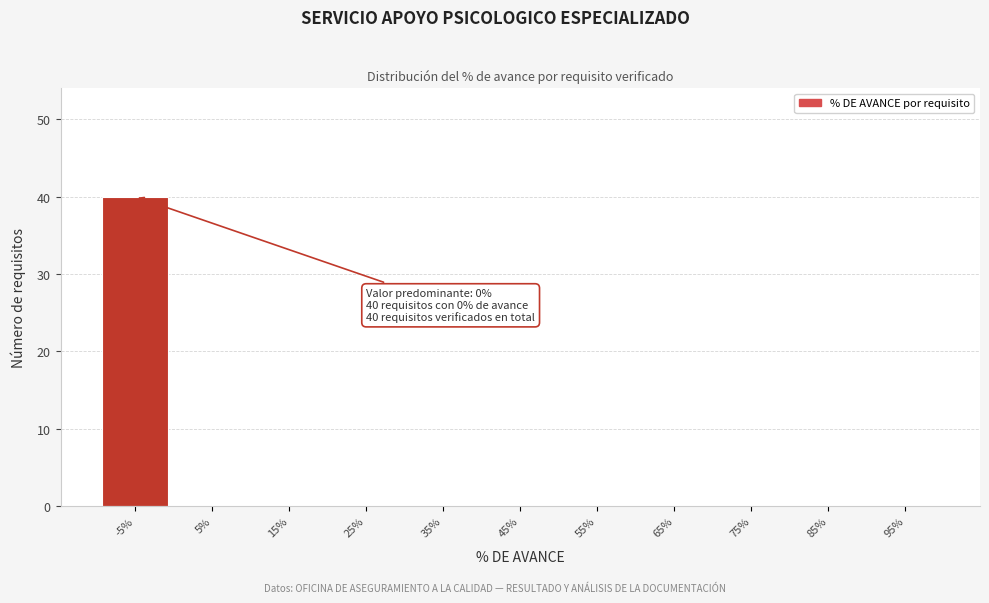

Reading left to right, transcribe all the data shown in this chart.

-5%=40	5%=0	15%=0	25%=0	35%=0	45%=0	55%=0	65%=0	75%=0	85%=0	95%=0